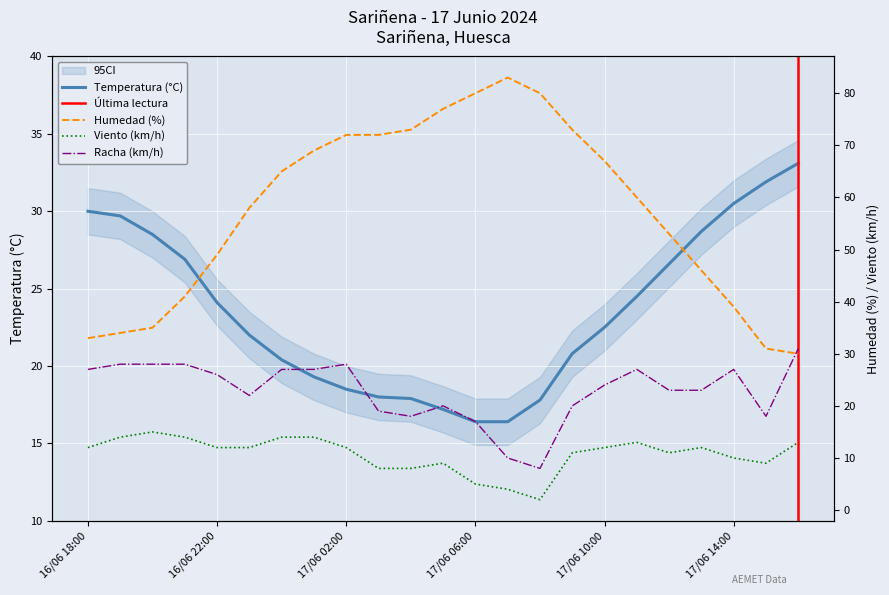

Is the value of Humedad (%) at 17/06 13:00 greater than the value of Velocidad viento (km/h) at 17/06 09:00?

Yes